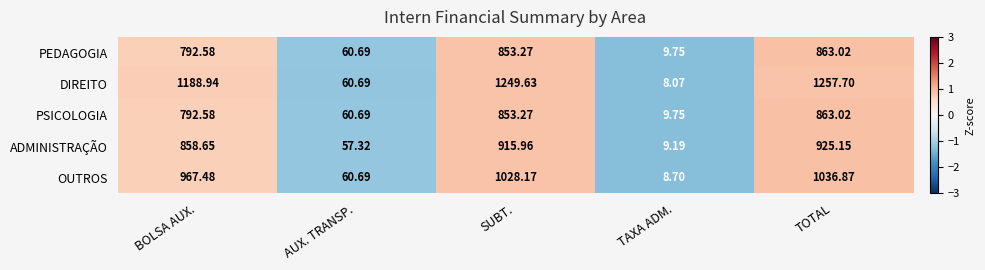

Which category has the lowest value across all series?

TAXA ADM.